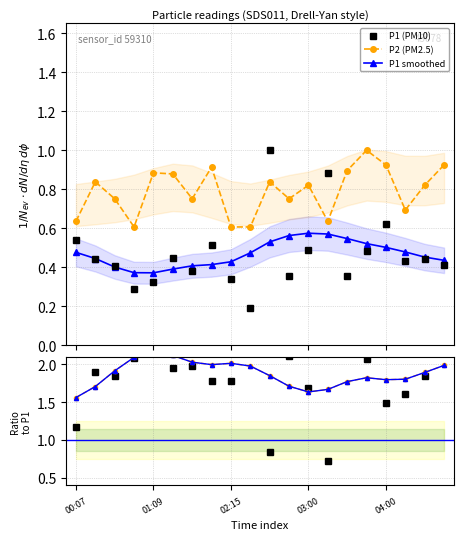

At how many categories does at least one series exceed 1?

20